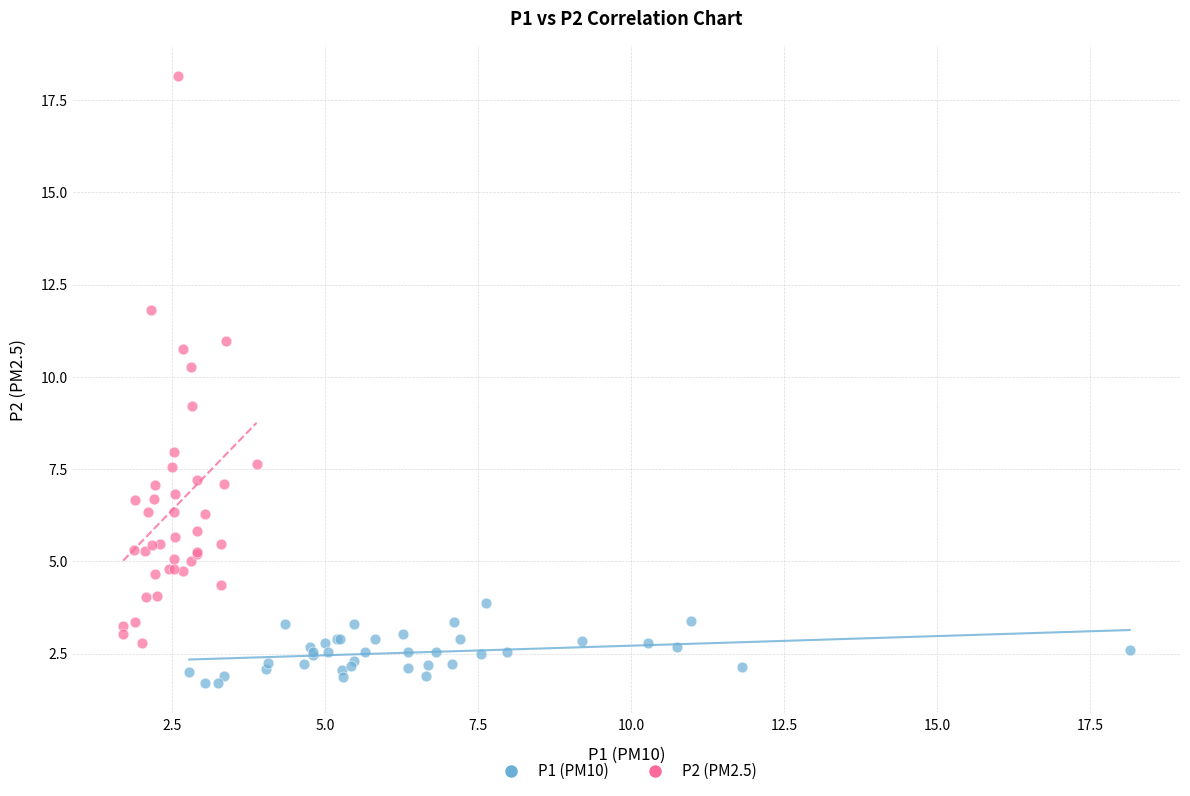

Which series contains the lowest Y value?

P1 (PM10)